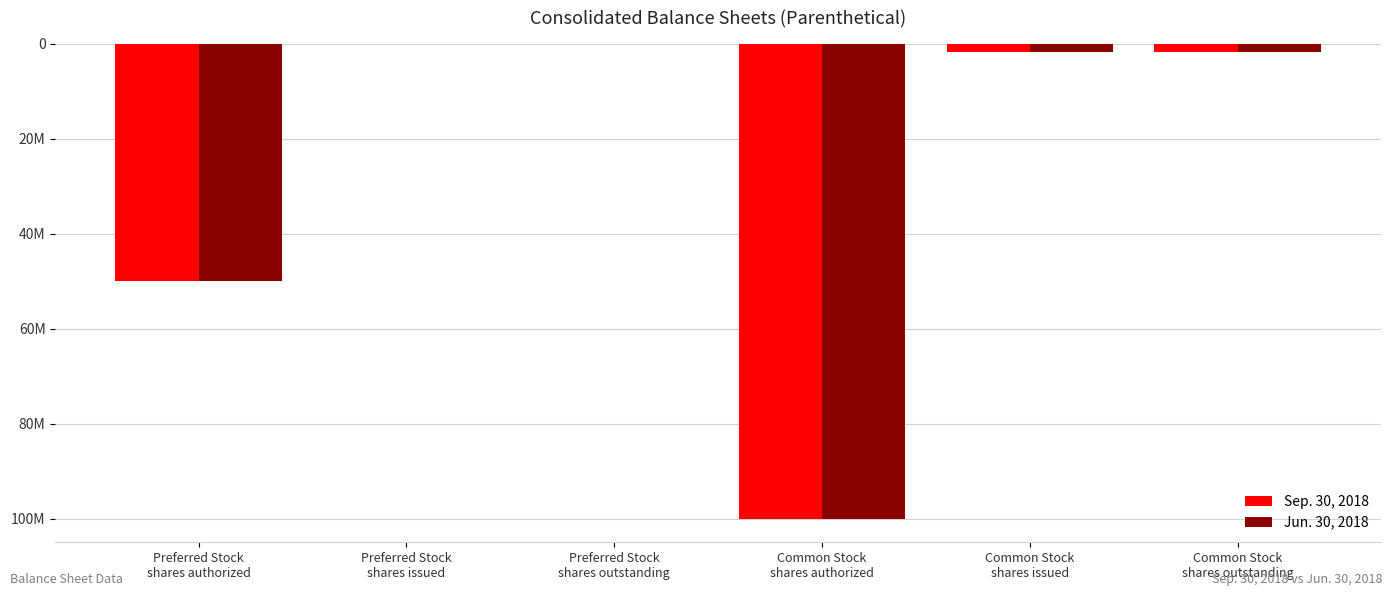

What position from the left is Common Stock
shares outstanding?

6